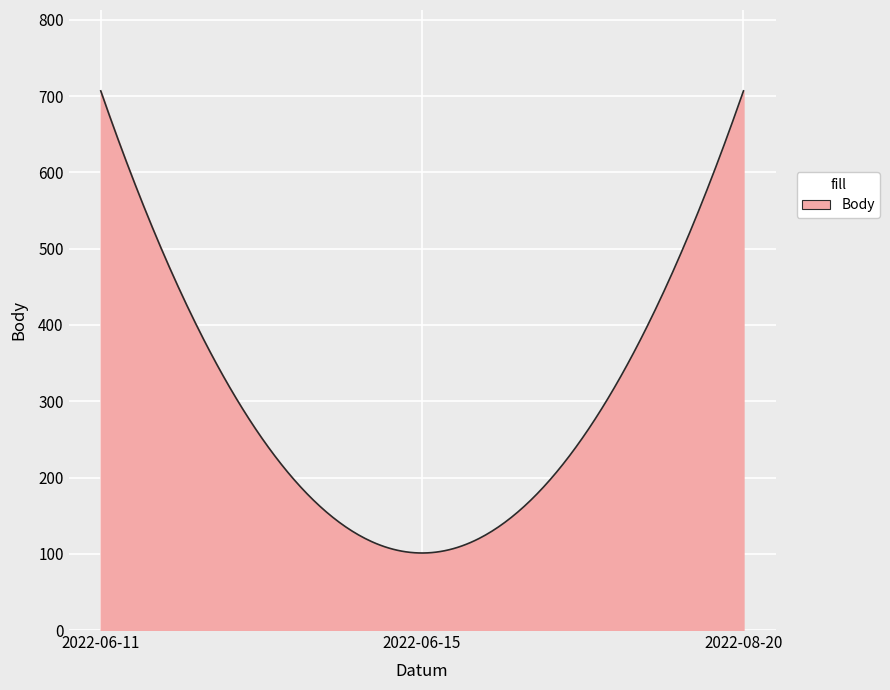

What is the maximum value shown in the chart?

707.0